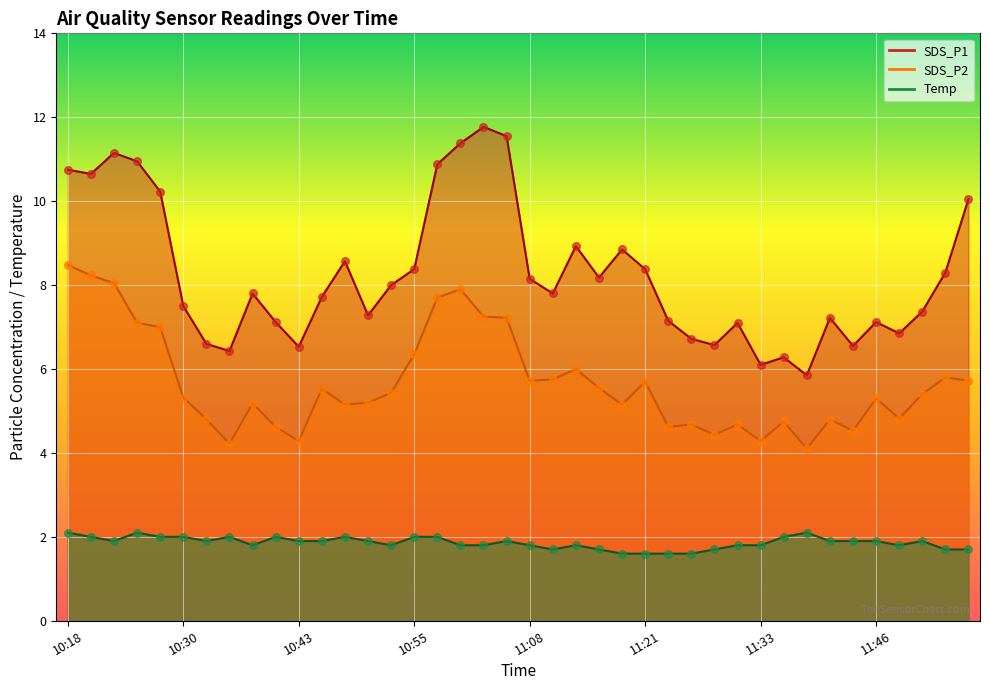

Which series contains the lowest Y value?

Temp